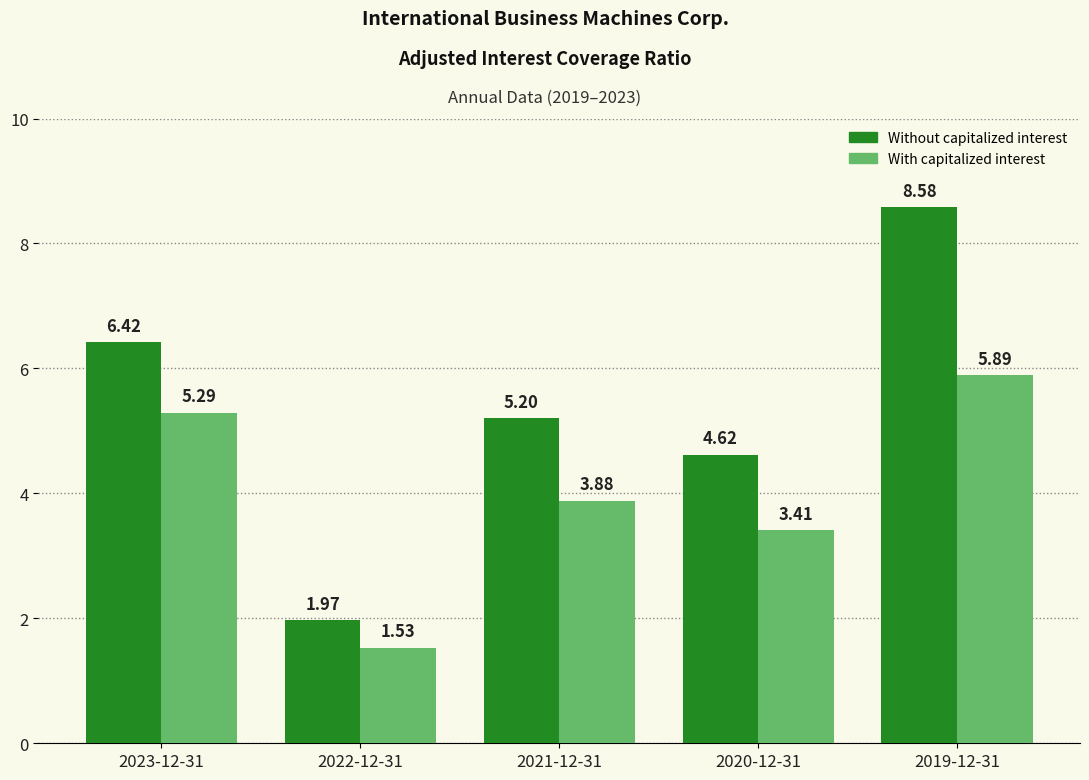

What is the difference between the highest and lowest values at 2021-12-31?

1.3